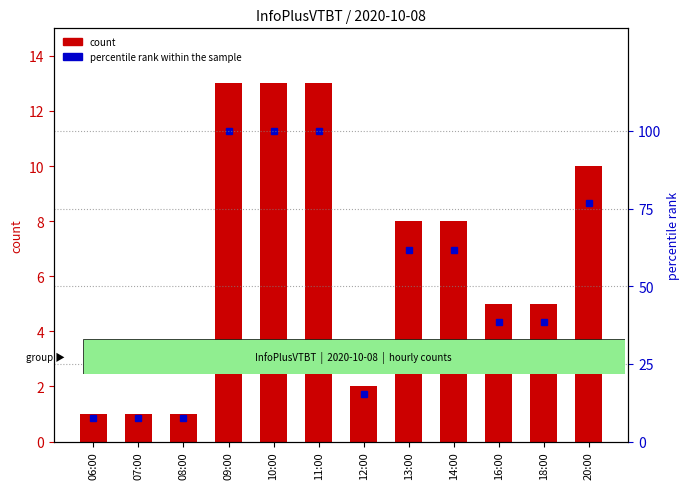

The value of percentile rank within the sample at 13:00 is 61.5. True or false?

True